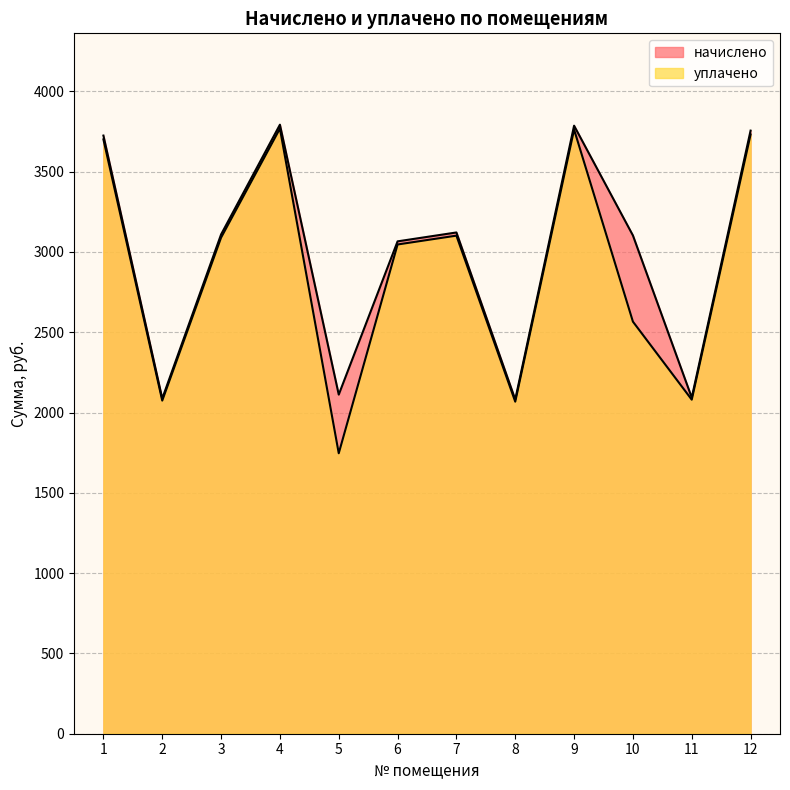

How many categories are shown in the chart?

12